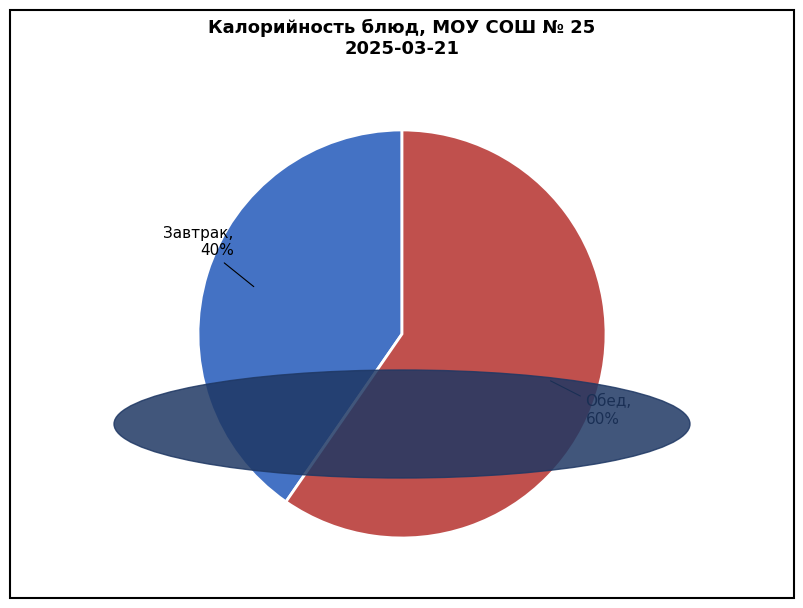

To the nearest percent, what is the average slice percentage?

50%